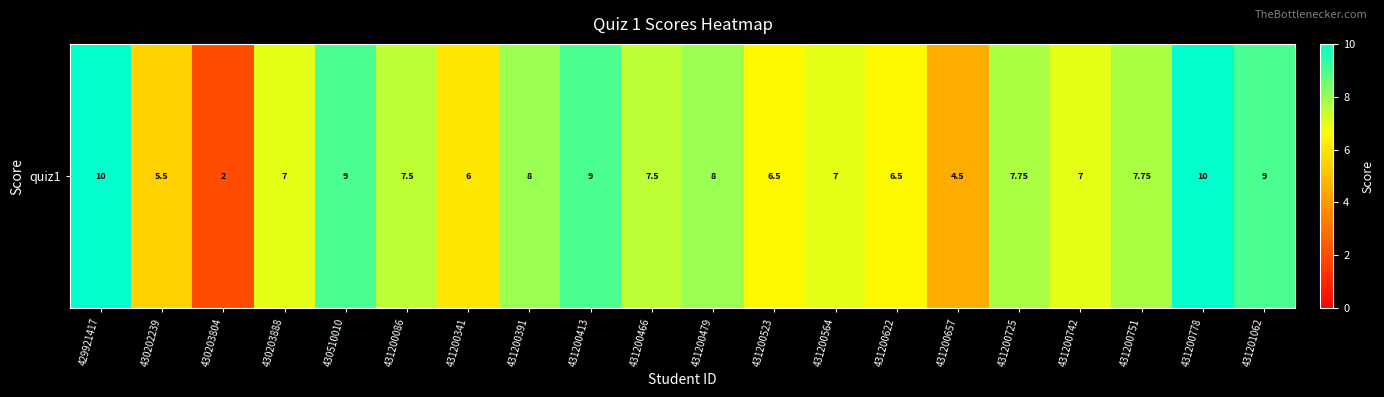

What is the greatest value displayed?

10.0